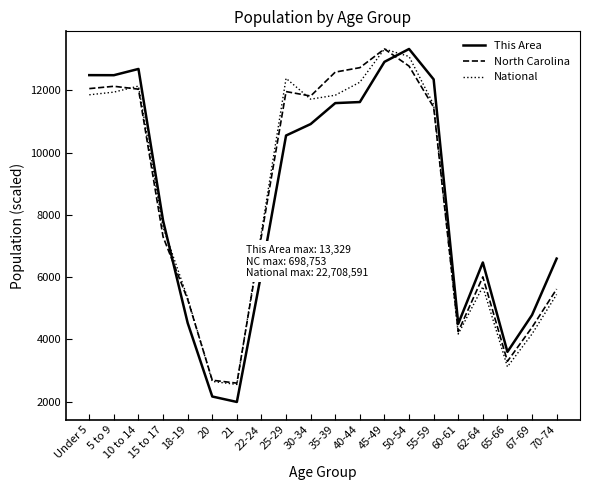

What is the difference between the This Area values at 70-74 and 18-19?

2067.0